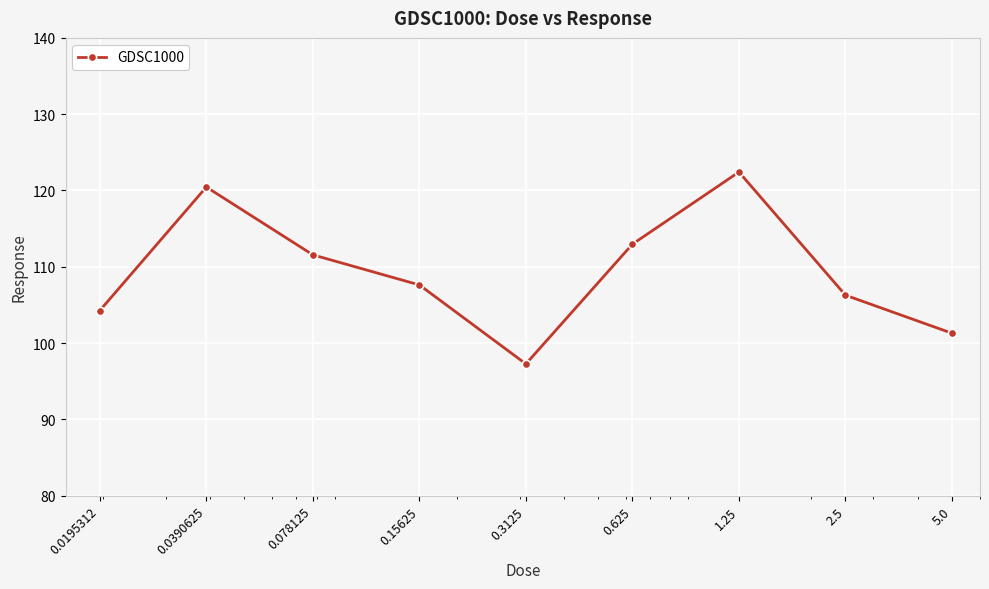

How many interior local valleys (lower than both neighbors) does the data have?

1